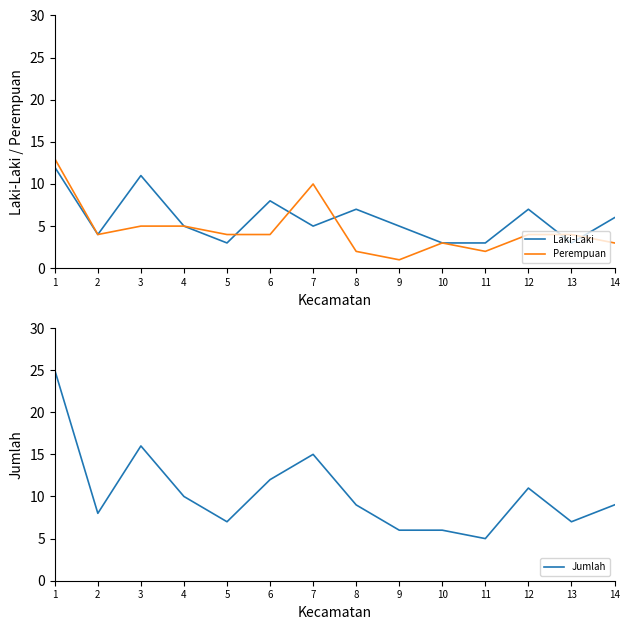

At which label is Perempuan closest to 7?

3